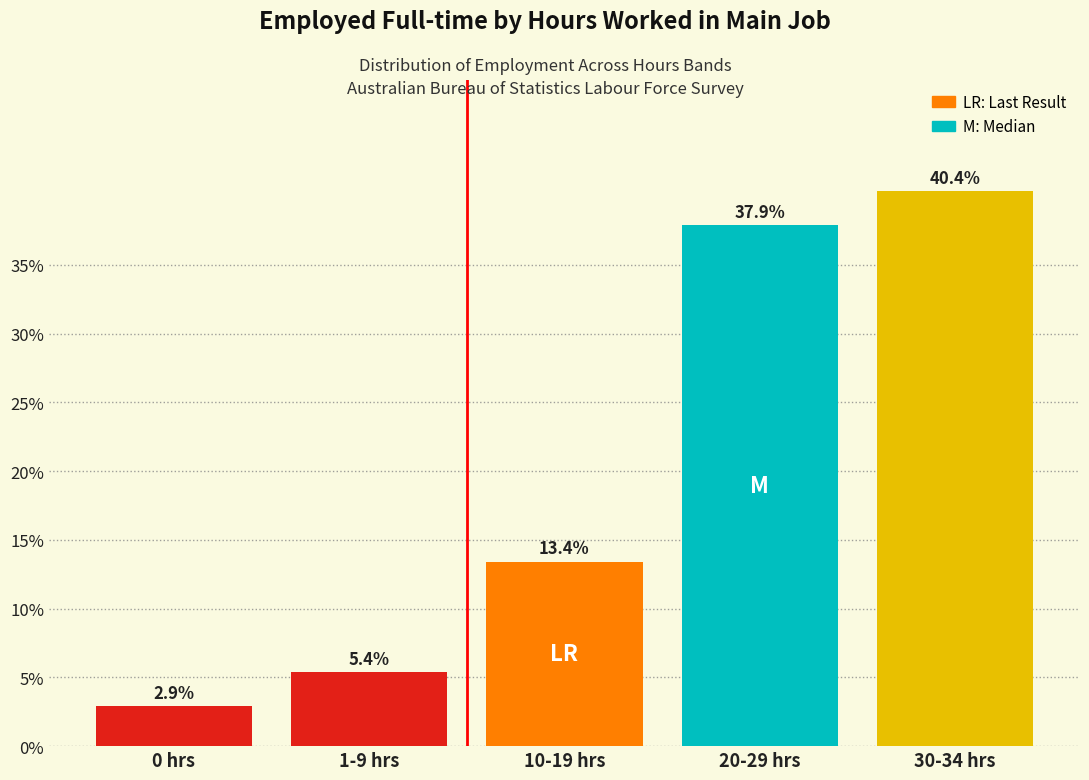

Reading left to right, list all the values displayed in this chart.

0 hrs=2.9	1-9 hrs=5.4	10-19 hrs=13.4	20-29 hrs=37.9	30-34 hrs=40.4